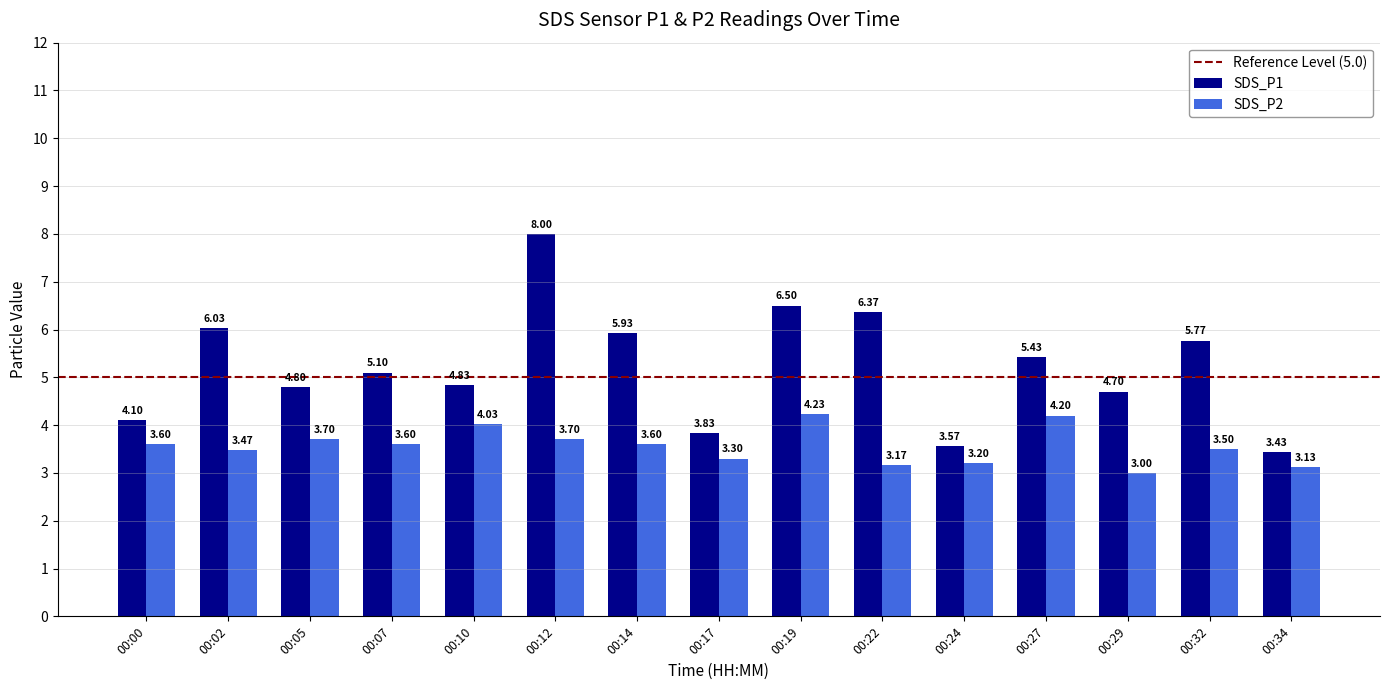

What is the average value of the SDS_P2 series?

3.6